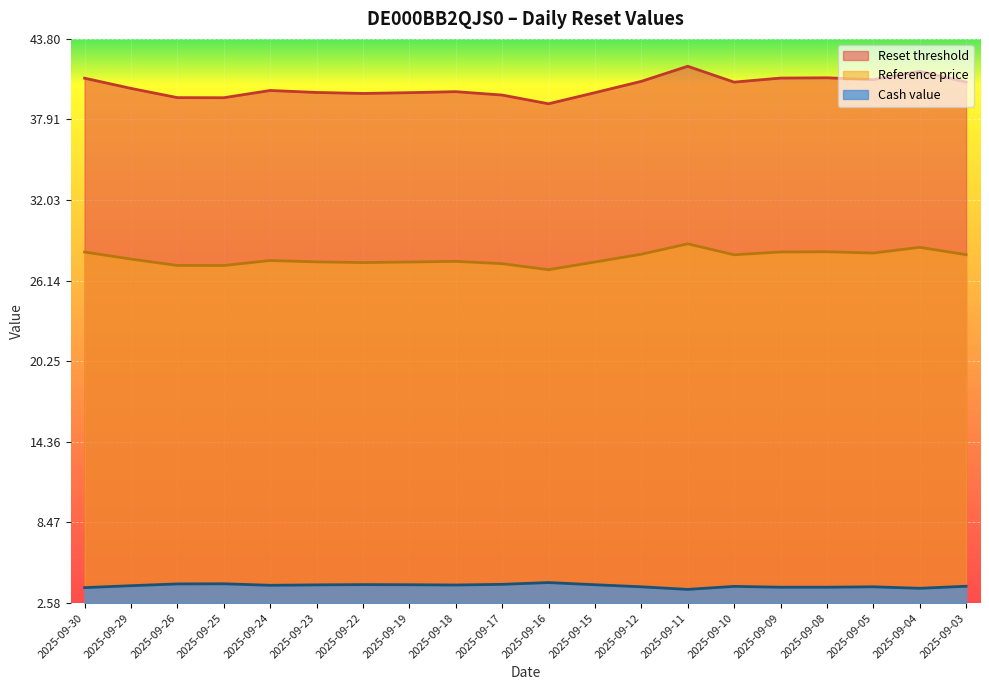

What is the difference between the highest and lowest values at 2025-09-10?

36.8